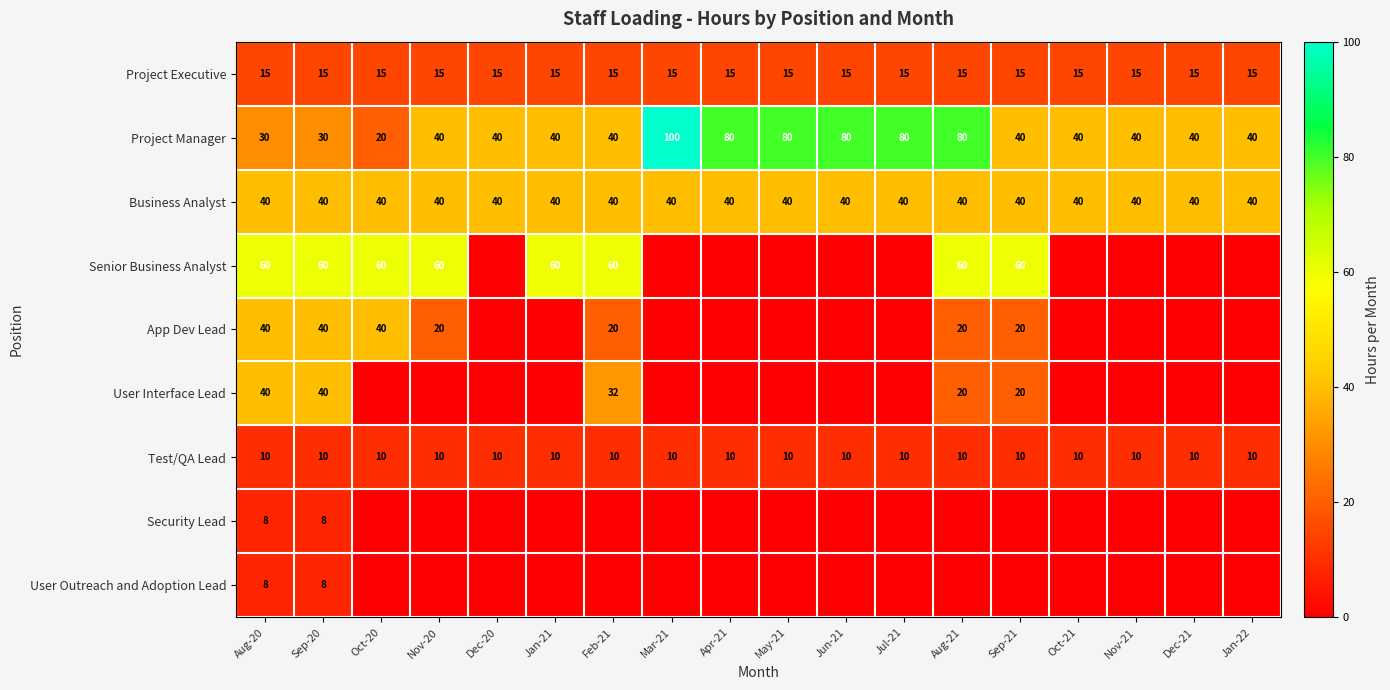

At which category does the chart reach its peak across all series?

Mar-21